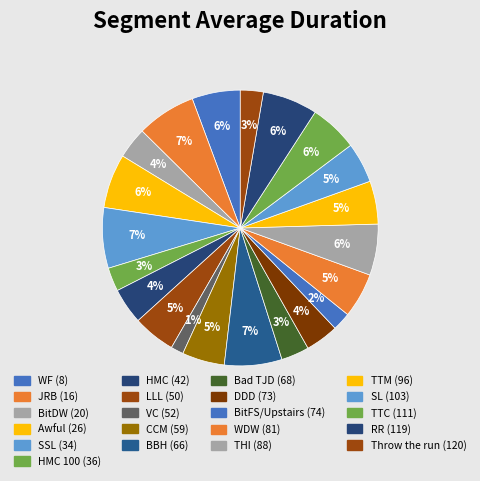

Does Bad TJD (68) account for over 50% of the chart?

No